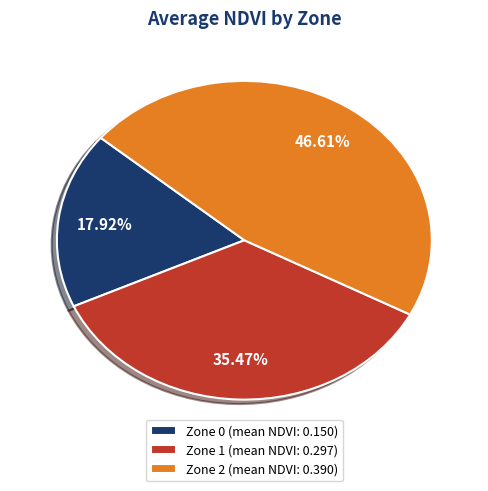

Does Zone 1 (mean NDVI: 0.297) account for over 50% of the chart?

No